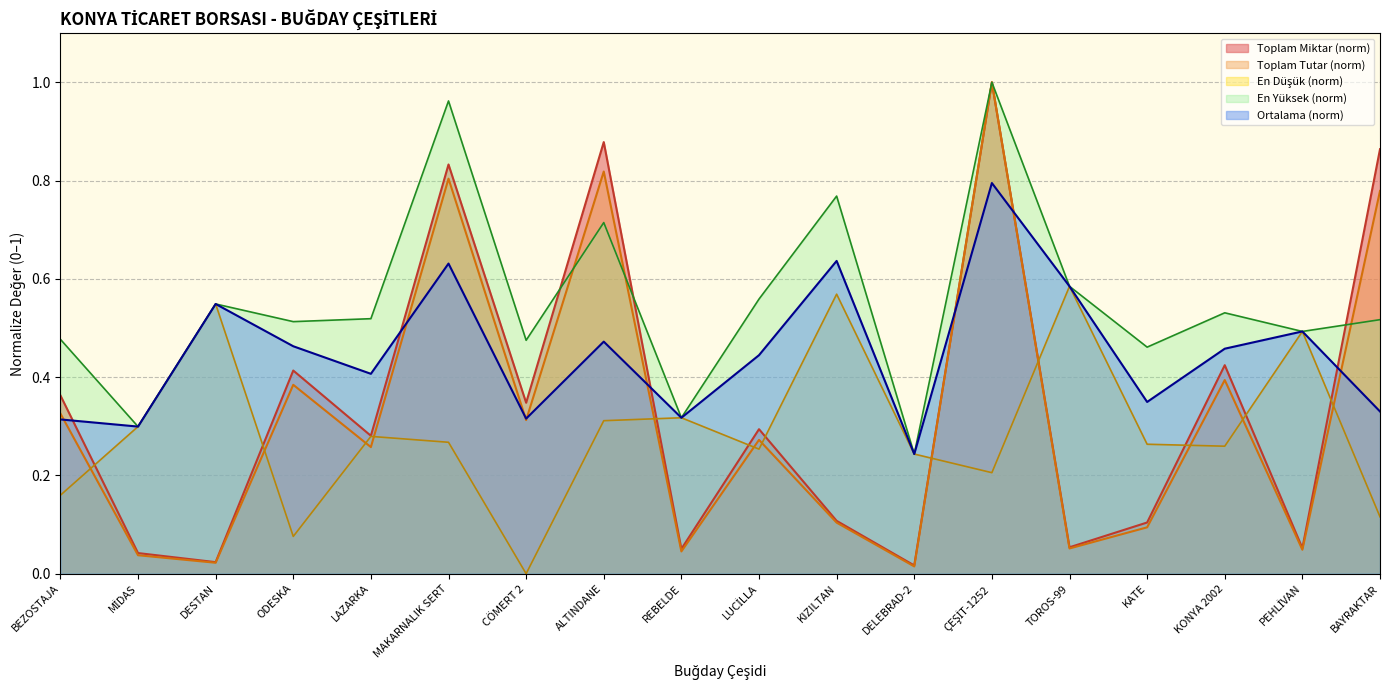

The En Yüksek series shows 0.1 at KONYA 2002. True or false?

False